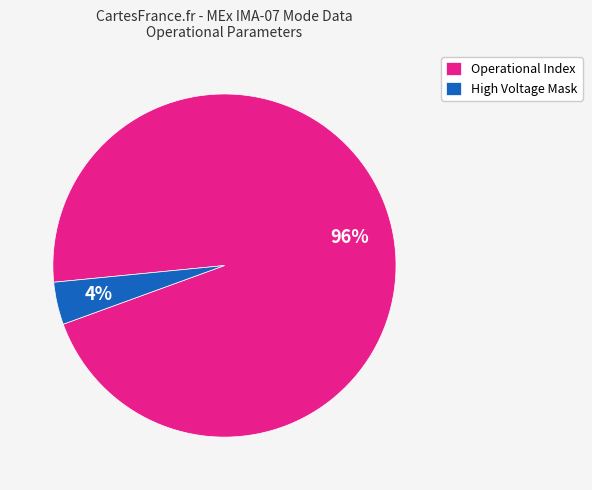

Count the number of slices in the pie.

2